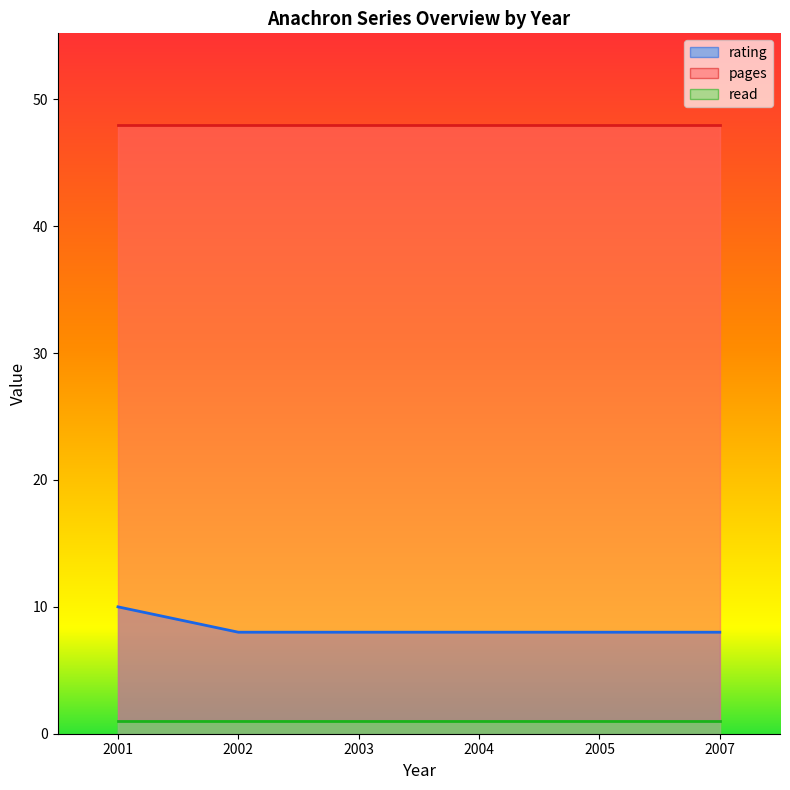

Where is read nearest to the value 1?

2001